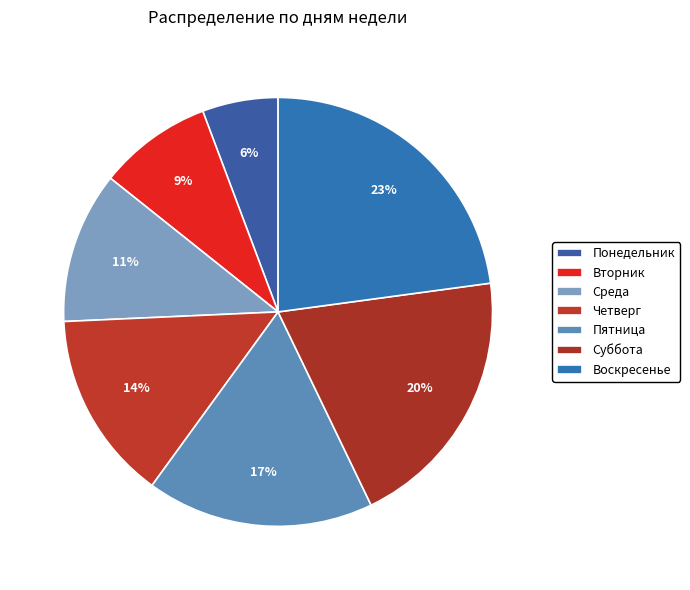

To the nearest percent, what percentage of the pie is Понедельник?

6%